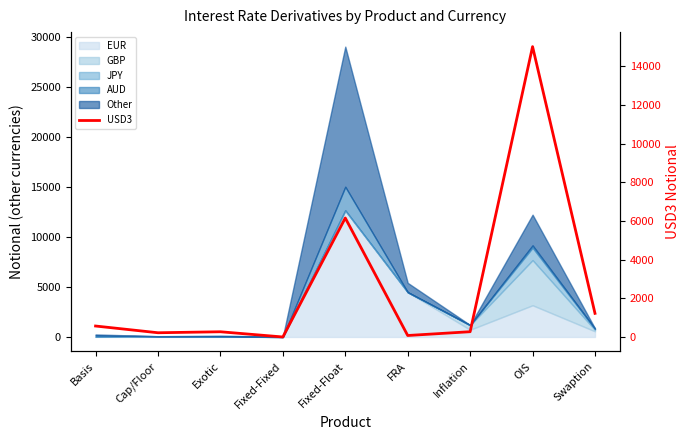

Does the chart have visible grid lines?

No